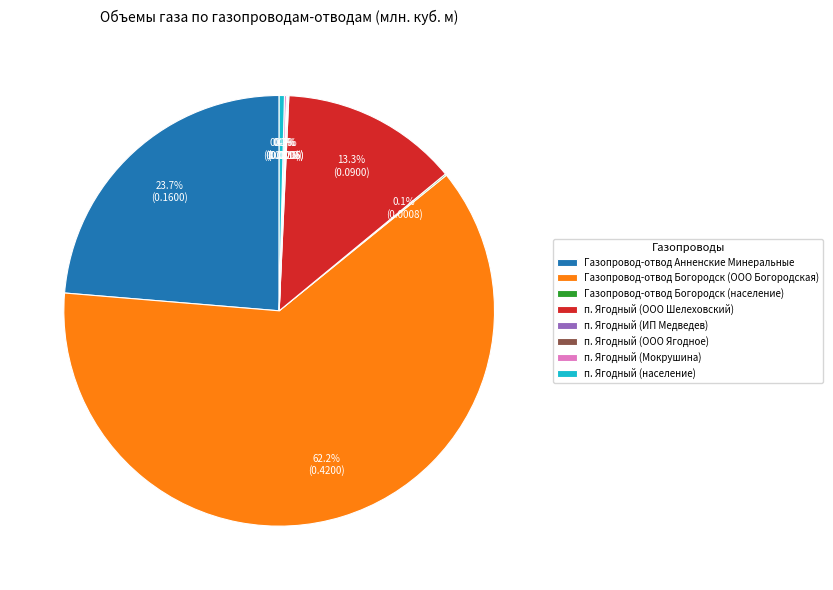

Which slice is the largest?

Газопровод-отвод Богородск (ООО Богородская)